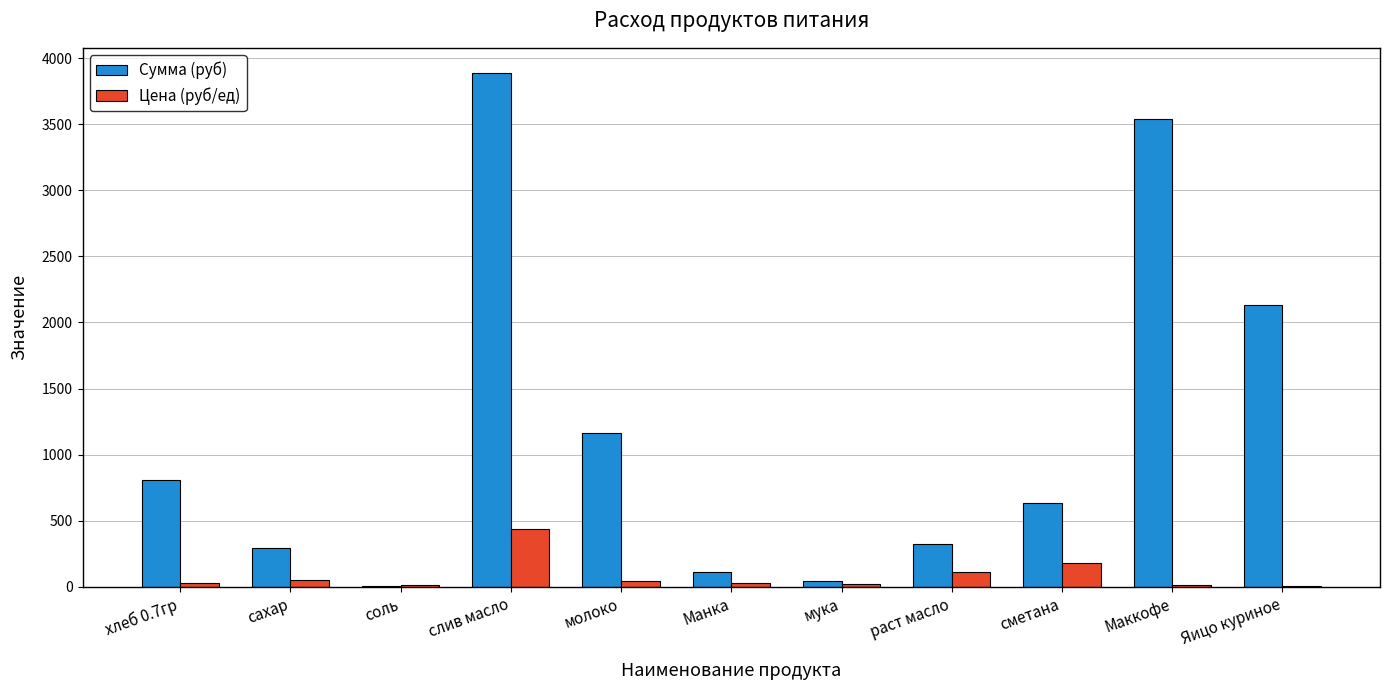

Which label corresponds to the largest value in the chart?

слив масло